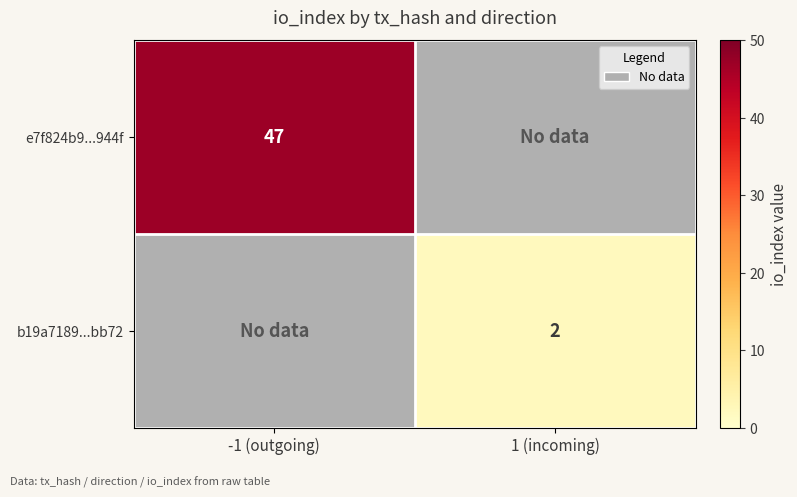

True or false: e7f824b9...944f has a value of 18 at -1 (outgoing).

False